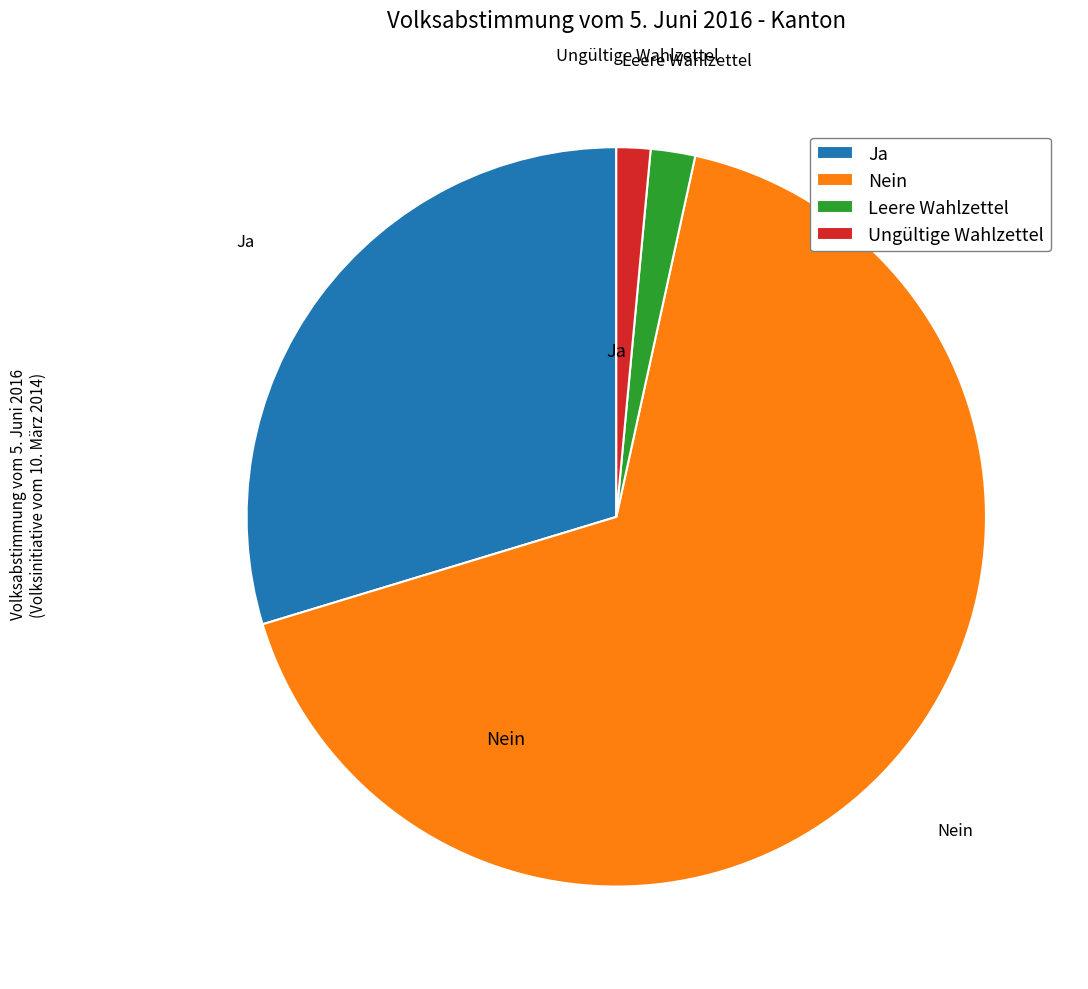

Does Nein account for over 50% of the chart?

Yes